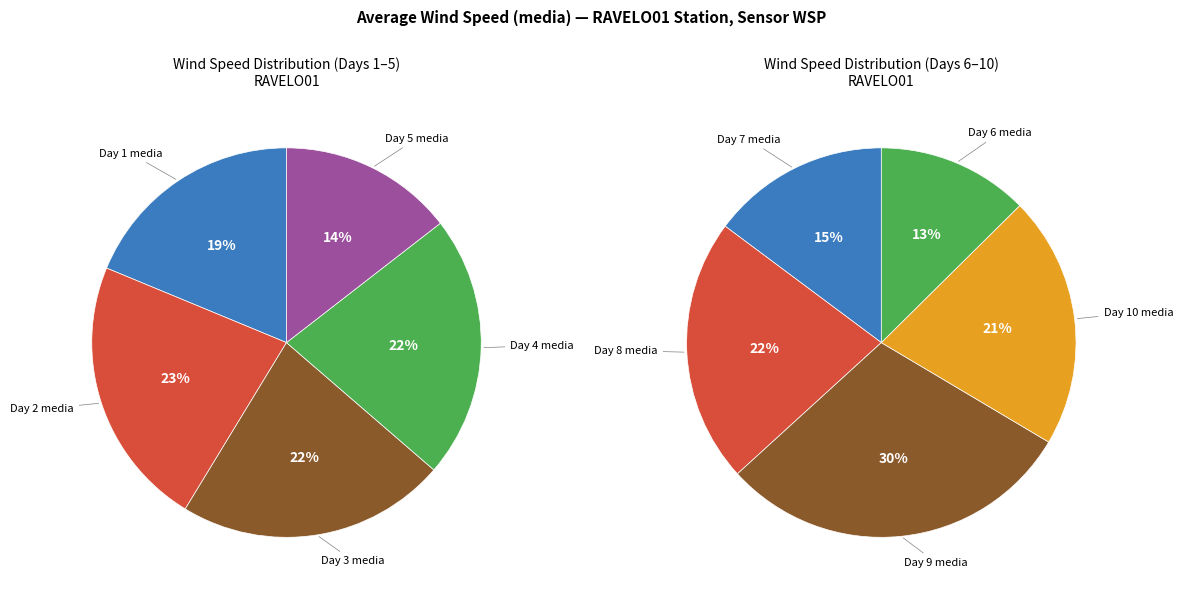

Count the number of slices in the pie.

10